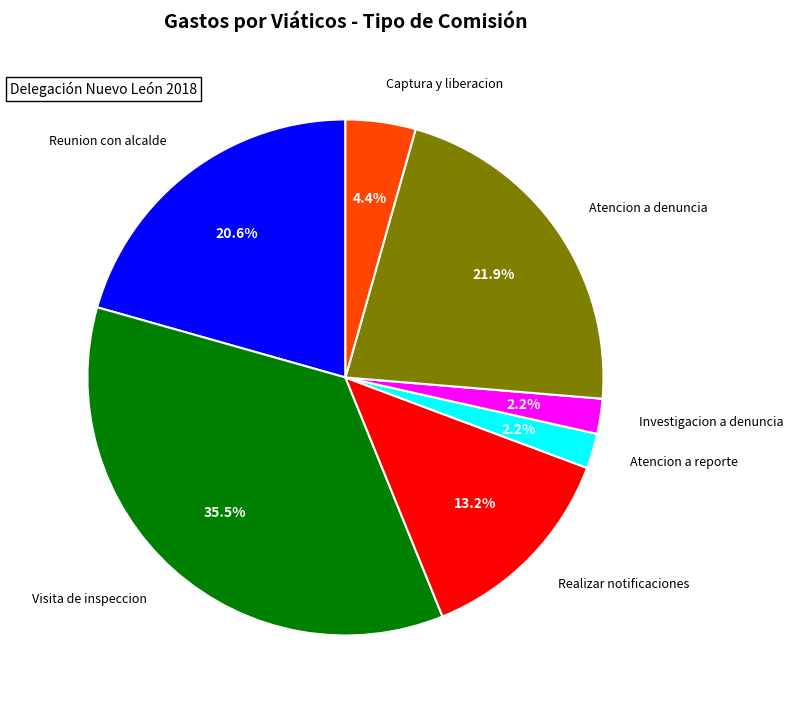

Is there any slice that represents more than half of the pie?

No